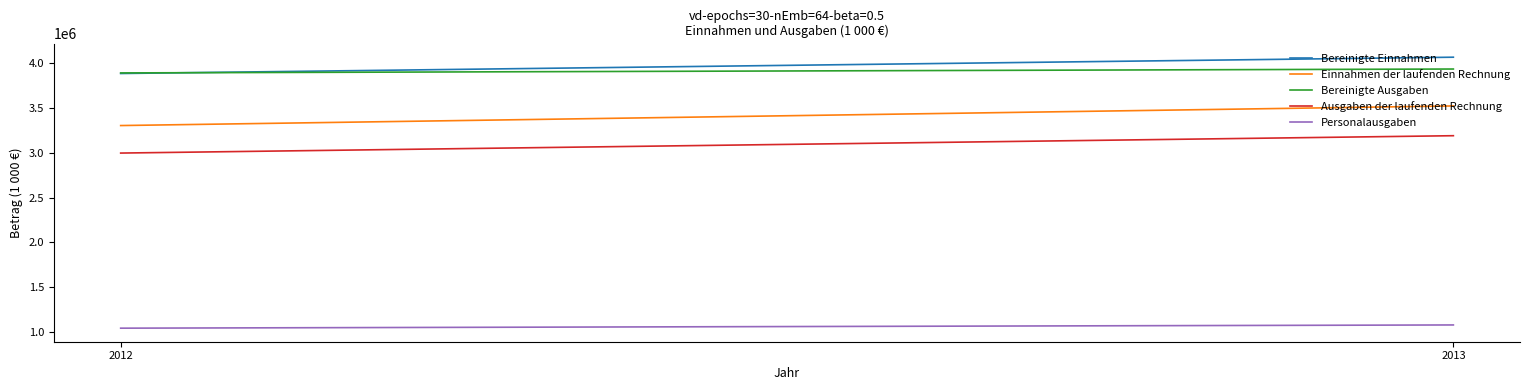

Reading left to right, extract all data points from this chart.

Bereinigte Einnahmen: 3884719.1	4066625.7
Einnahmen der laufenden Rechnung: 3304142.7	3523011.2
Bereinigte Ausgaben: 3891225.3	3934763.8
Ausgaben der laufenden Rechnung: 2997204.3	3190849.3
Personalausgaben: 1043769.1	1079714.5